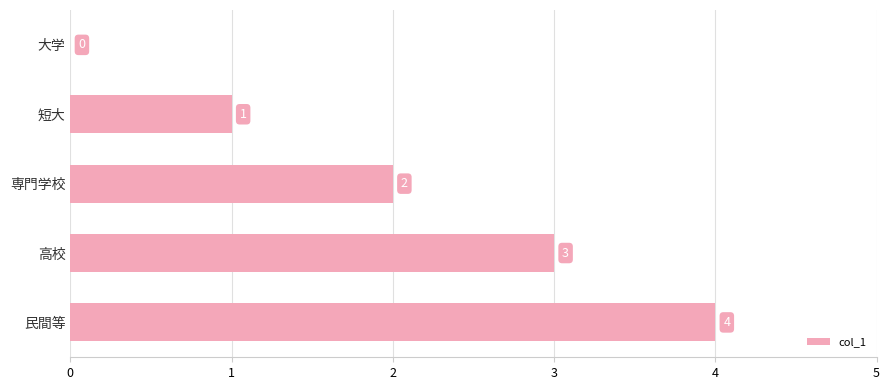

The value at 高校 is 5. True or false?

False